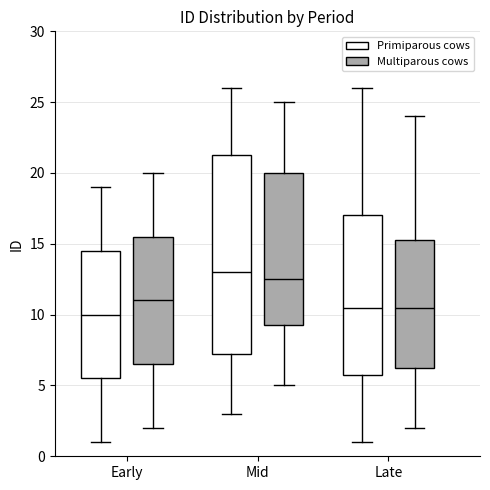

Which box has the highest median line?

Mid (Primiparous cows)